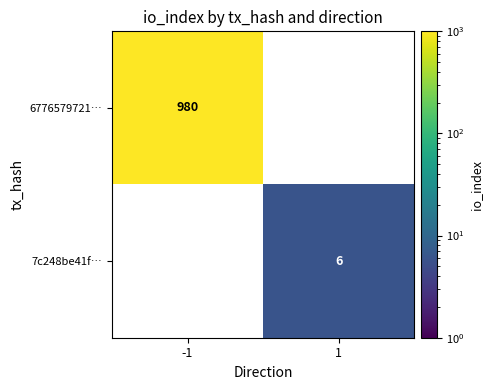

What is the maximum value for 6776579721…?

980